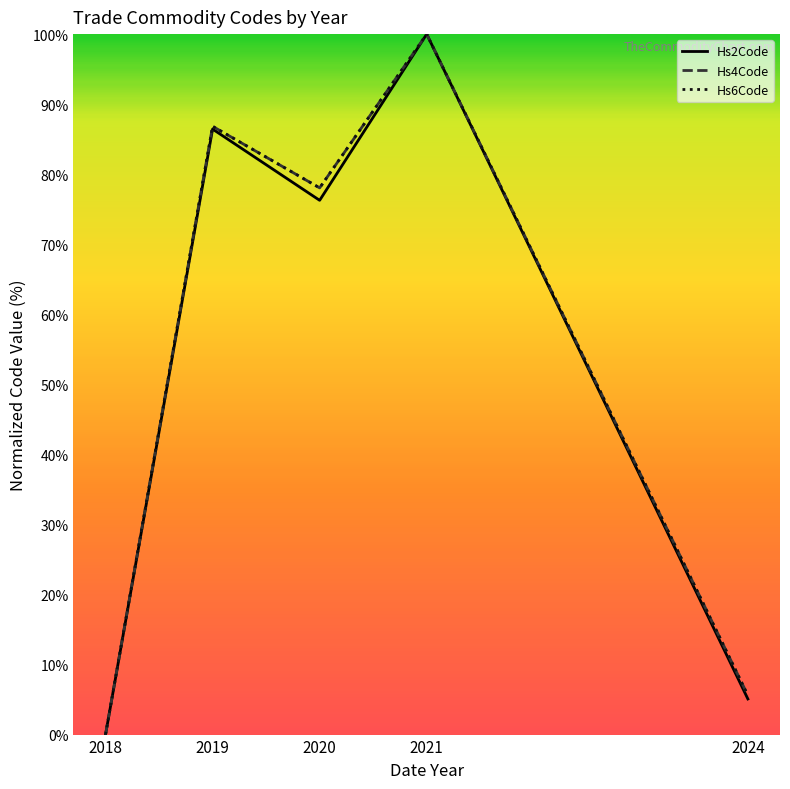

How many lines are shown in the chart?

3